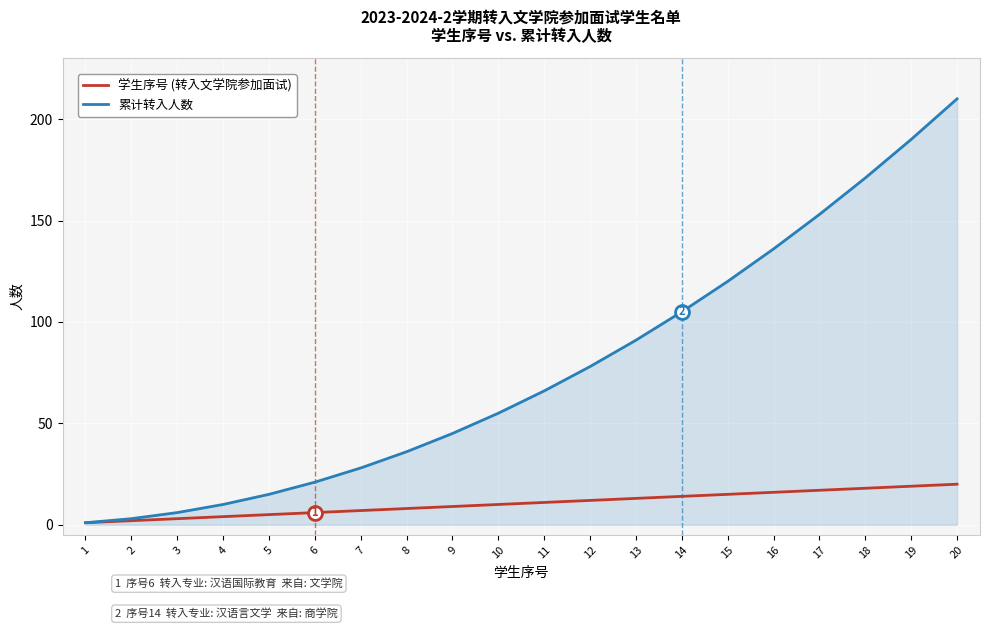

What is the maximum value shown in the chart?

210